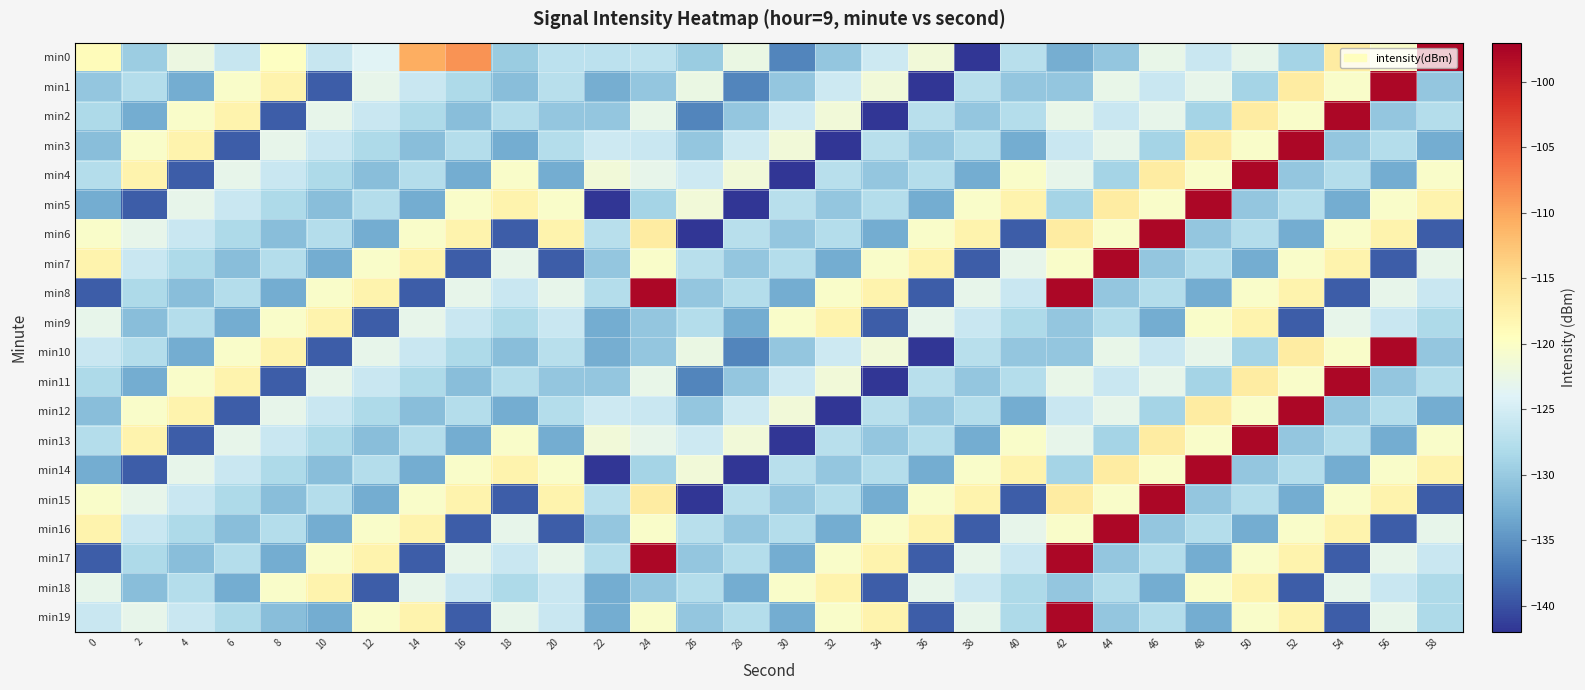

Count the number of data series in this chart.

20